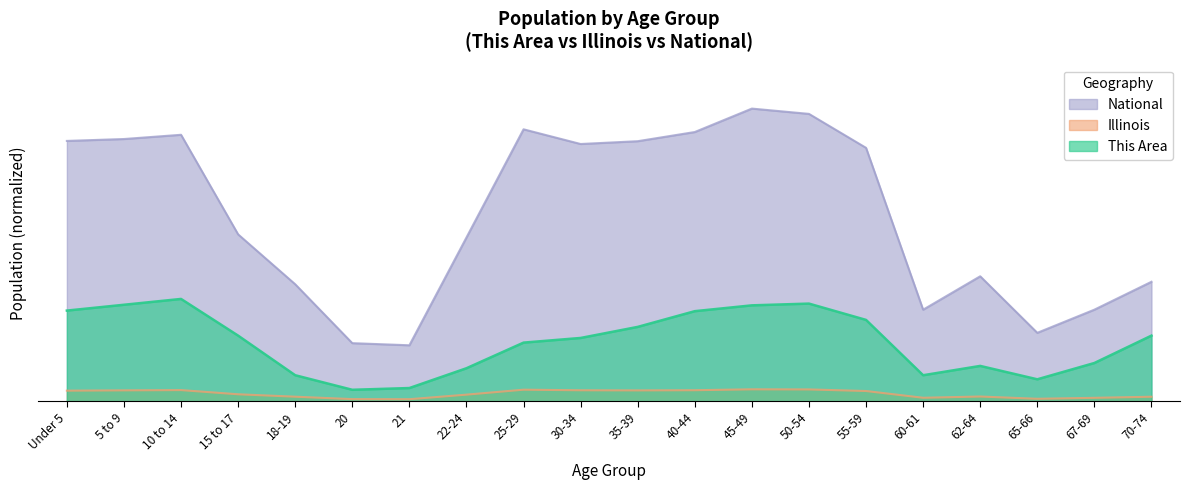

True or false: Illinois and This Area intersect in this chart.

False